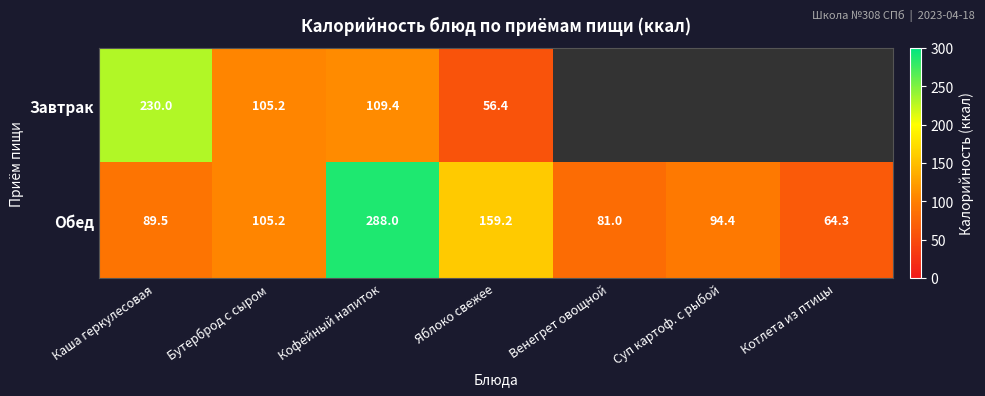

What is the sum of the Обед values at Котлета из птицы and Яблоко свежее?

223.5